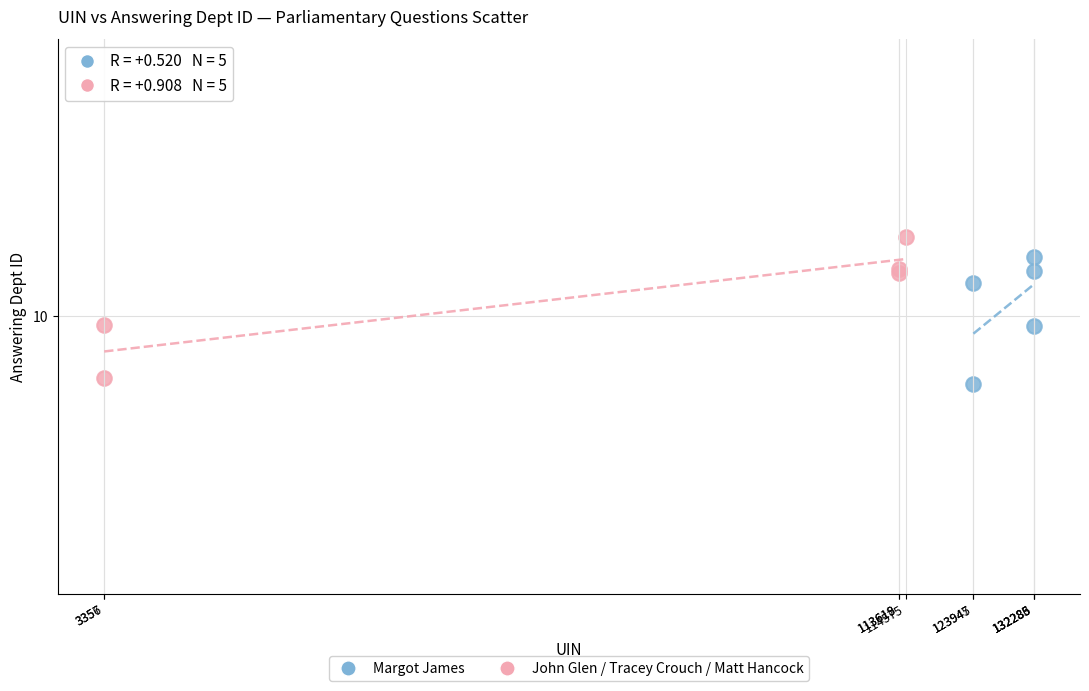

Which series has the largest Y range (max minus min)?

John Glen / Tracey Crouch / Matt Hancock